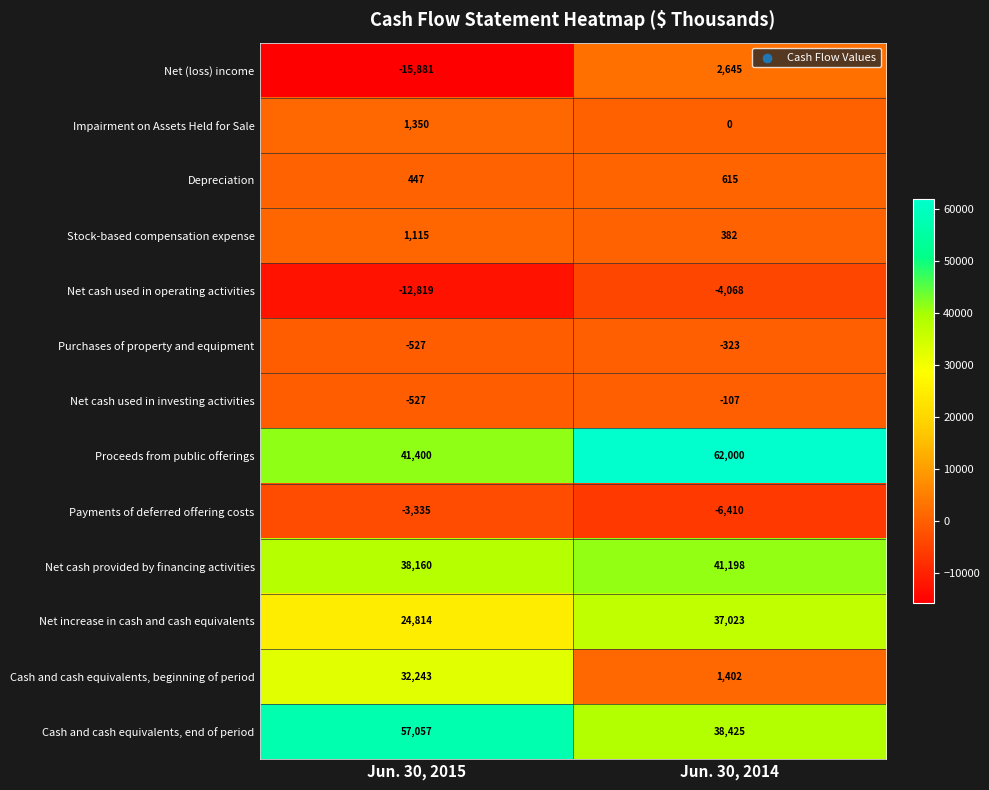

What is the smallest value displayed?

-15881